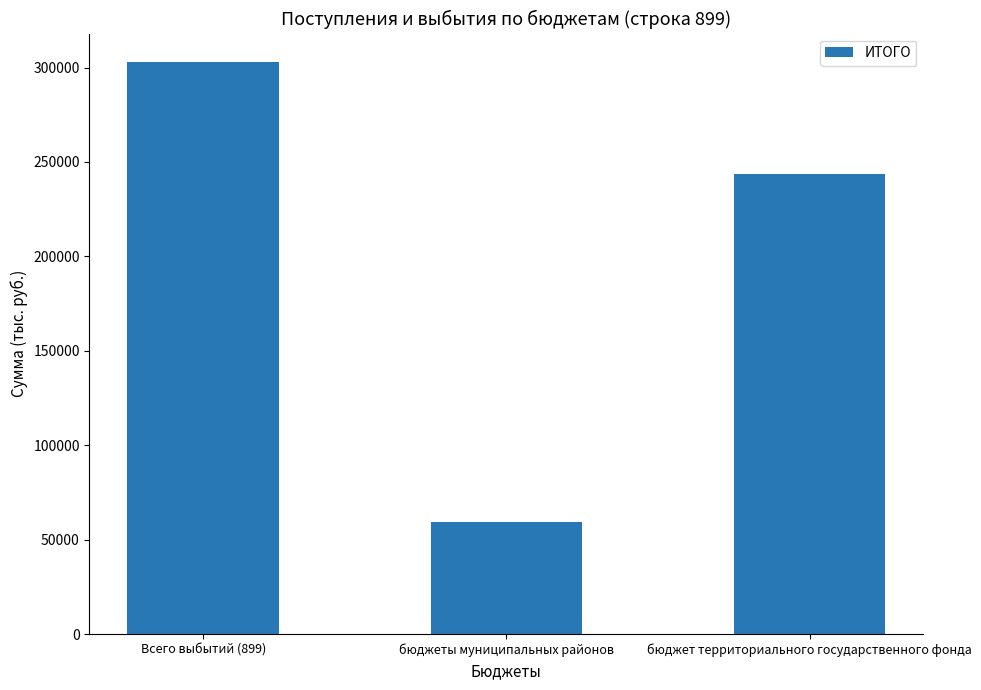

How many distinct data groups are displayed?

1